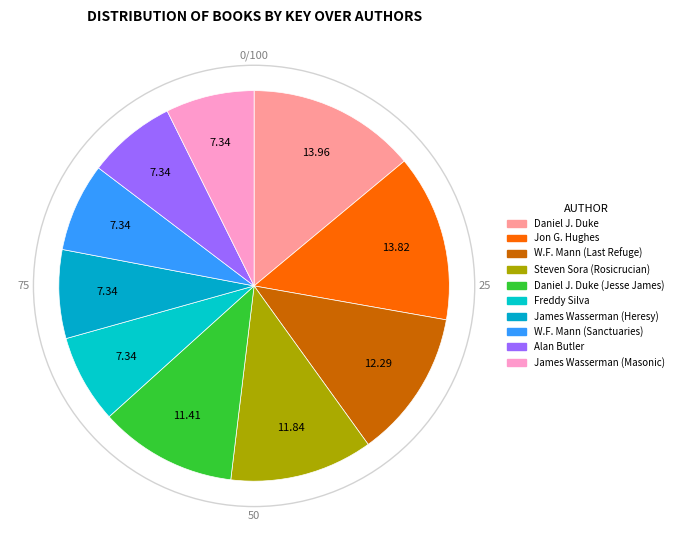

How many segments does this pie chart have?

10